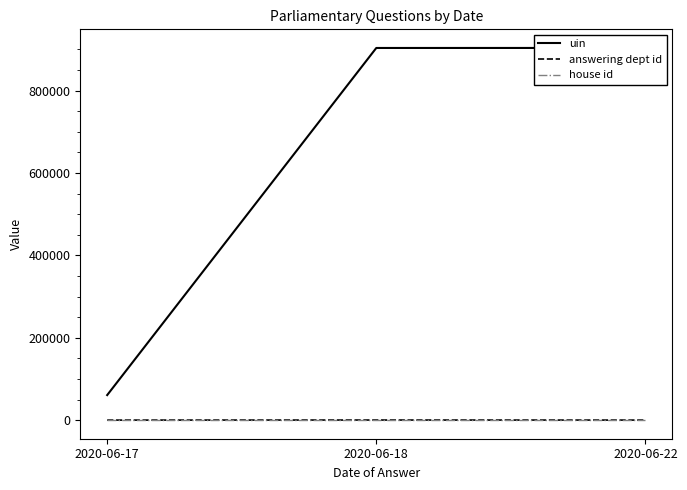

At how many categories does at least one series exceed 894337?

2